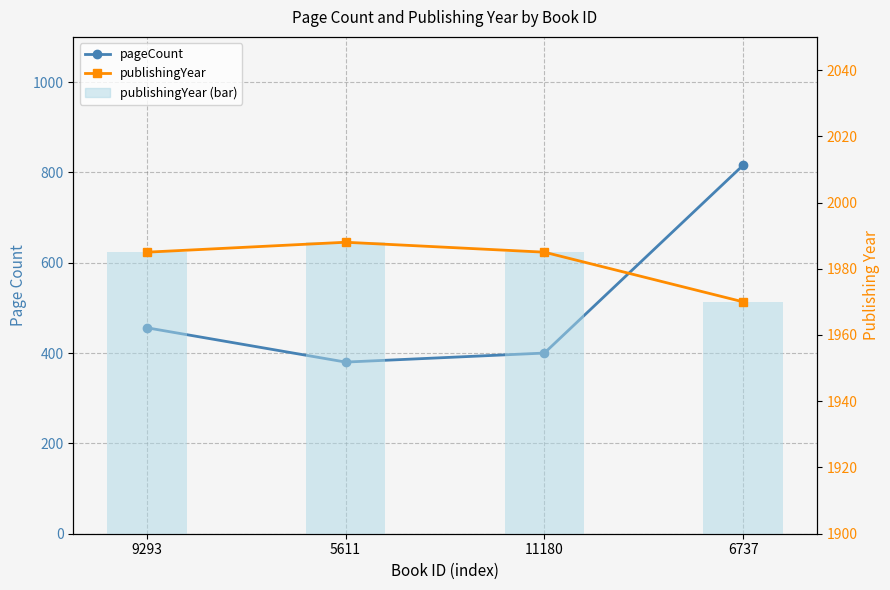

Rank the categories by publishingYear value from highest to lowest.

5611, 9293, 11180, 6737